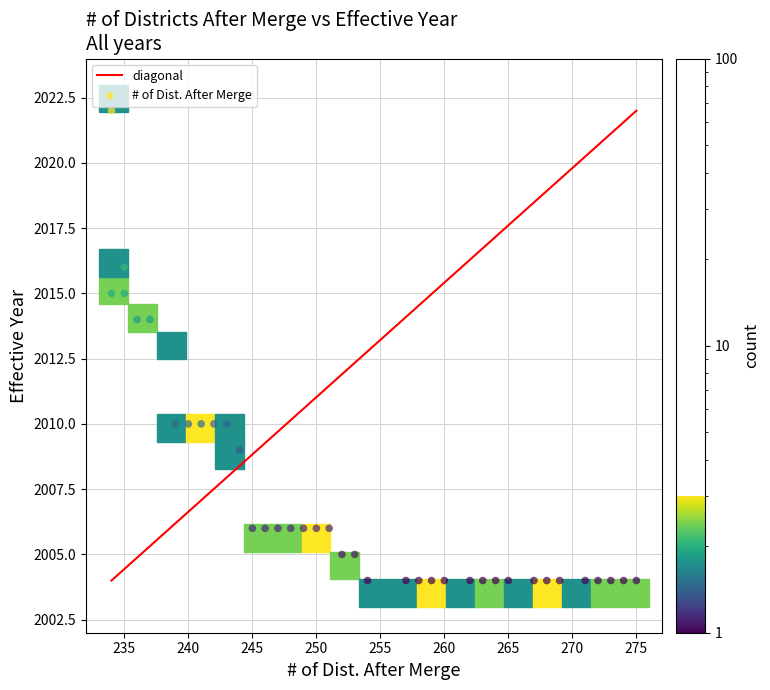

What is the range of X values (max minus min)?

41